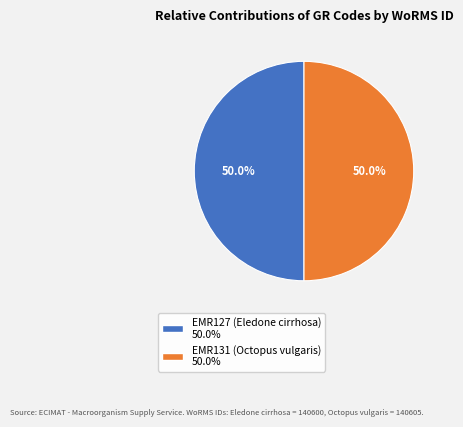

To the nearest percent, what percentage of the pie is EMR131 (Octopus vulgaris)?

50%